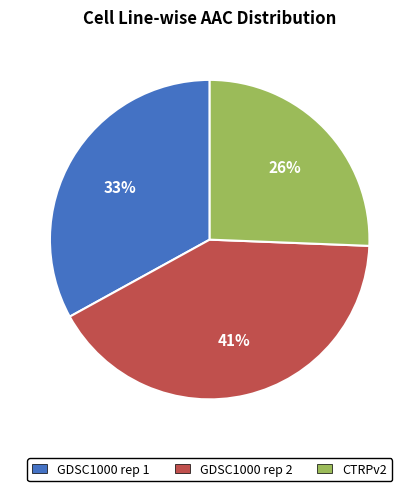

What percentage is the CTRPv2 slice, to the nearest percent?

26%